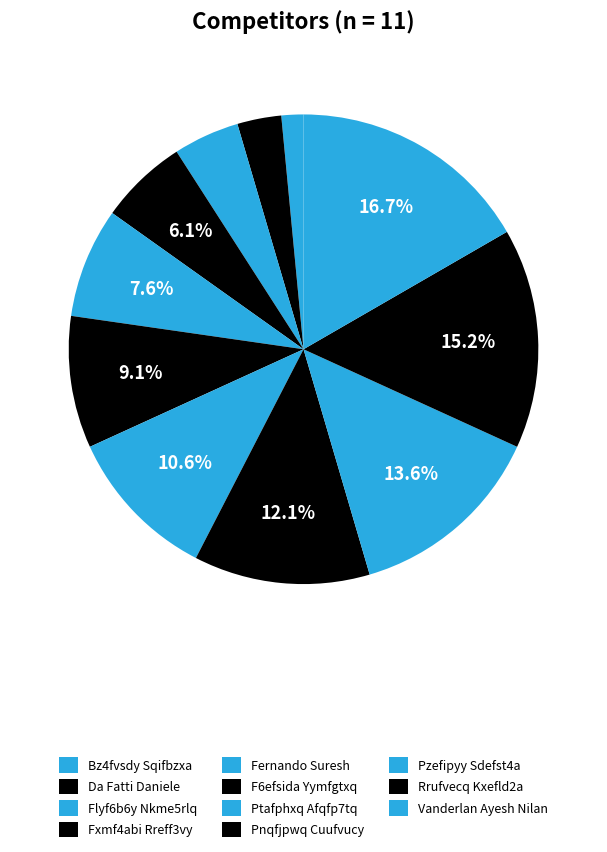

Is Rrufvecq Kxefld2a the majority of the pie?

No